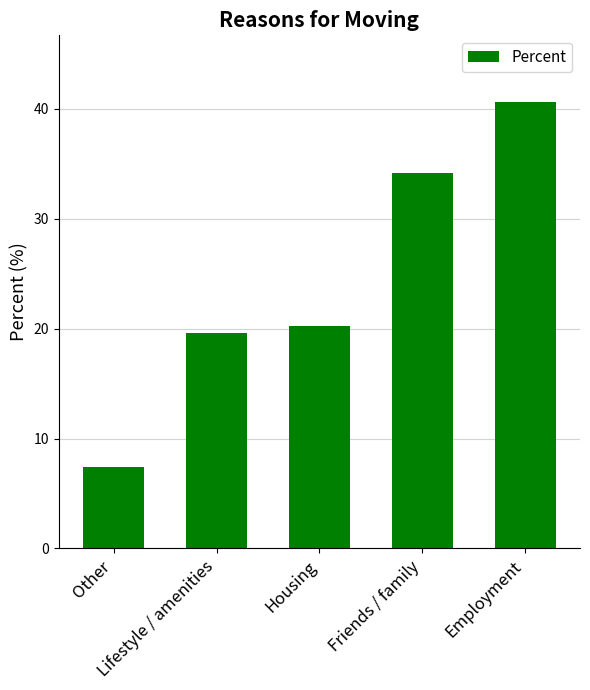

The value at Lifestyle / amenities is 9.7. True or false?

False